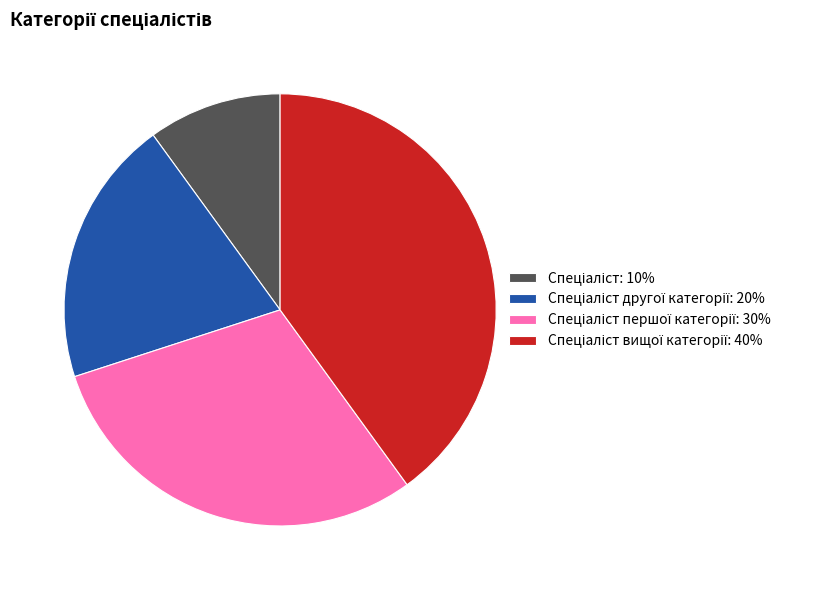

Does any single category account for the majority?

No